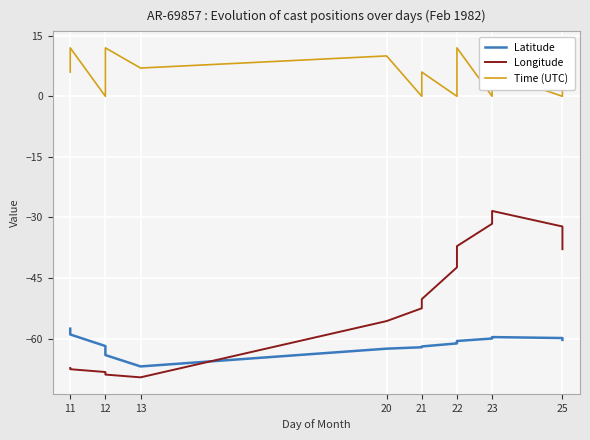

Reading right to left, extract all data points from this chart.

Latitude: -60.3	-59.9	-59.6	-60.0	-60.6	-60.9	-61.2	-61.9	-62.1	-62.5	-66.9	-64.1	-63.7	-62.7	-61.8	-59.0	-57.5
Longitude: -37.9	-32.2	-28.4	-31.6	-37.1	-39.9	-42.4	-50.2	-52.5	-55.6	-69.6	-68.9	-68.8	-68.5	-68.3	-67.6	-67.3
Time (UTC): 12.0	0.0	6.0	0.0	12.0	6.0	0.0	6.0	0.0	10.0	7.0	12.0	10.0	6.0	0.0	12.0	6.0